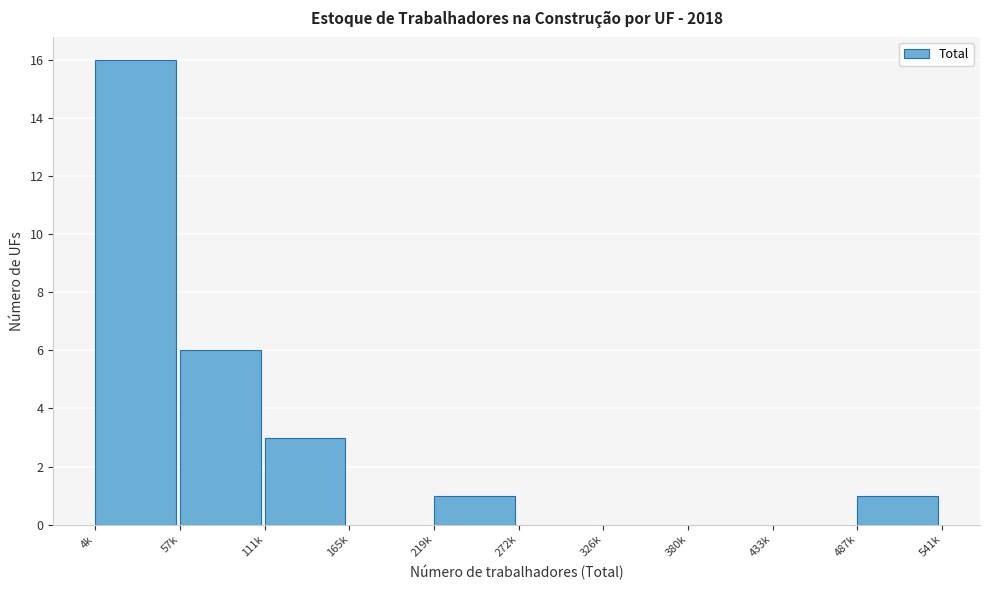

Reading right to left, list all the values displayed in this chart.

487k=1	433k=0	380k=0	326k=0	272k=0	219k=1	165k=0	111k=3	57k=6	4k=16